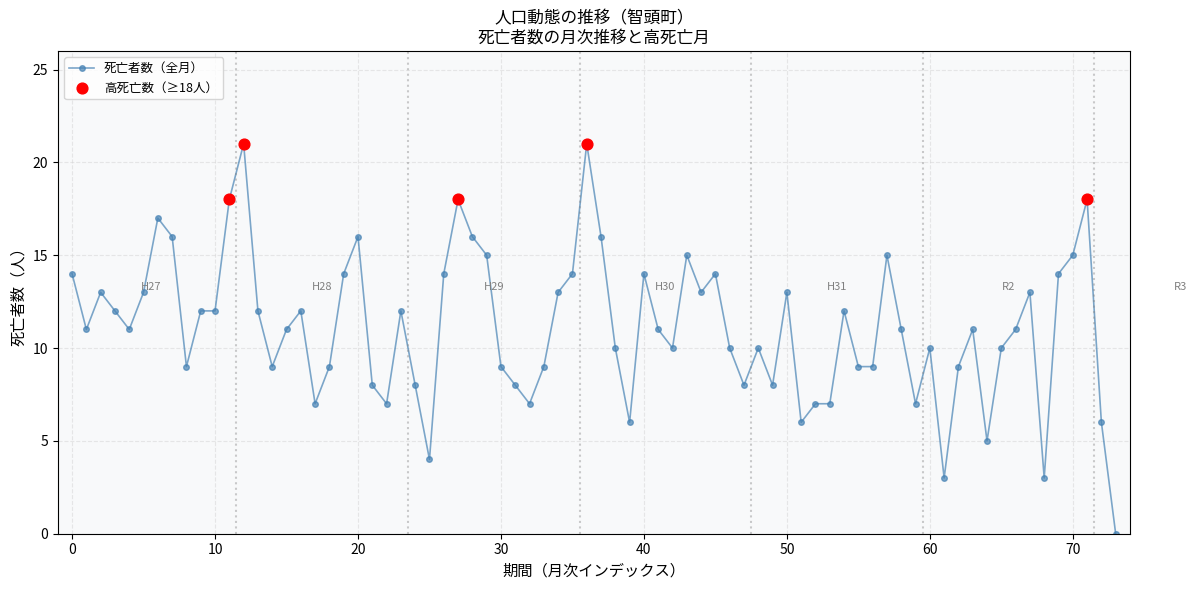

What is the average value?

11